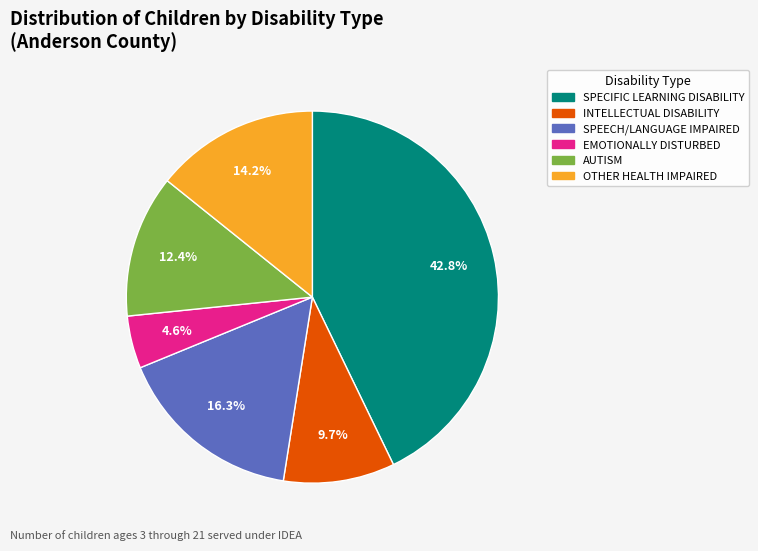

Between EMOTIONALLY DISTURBED and AUTISM, which is larger?

AUTISM